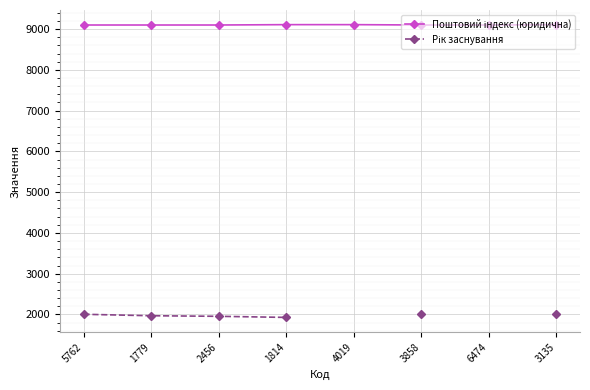

List the series in order of their peak value, highest first.

Поштовий індекс (юридична), Рік заснування